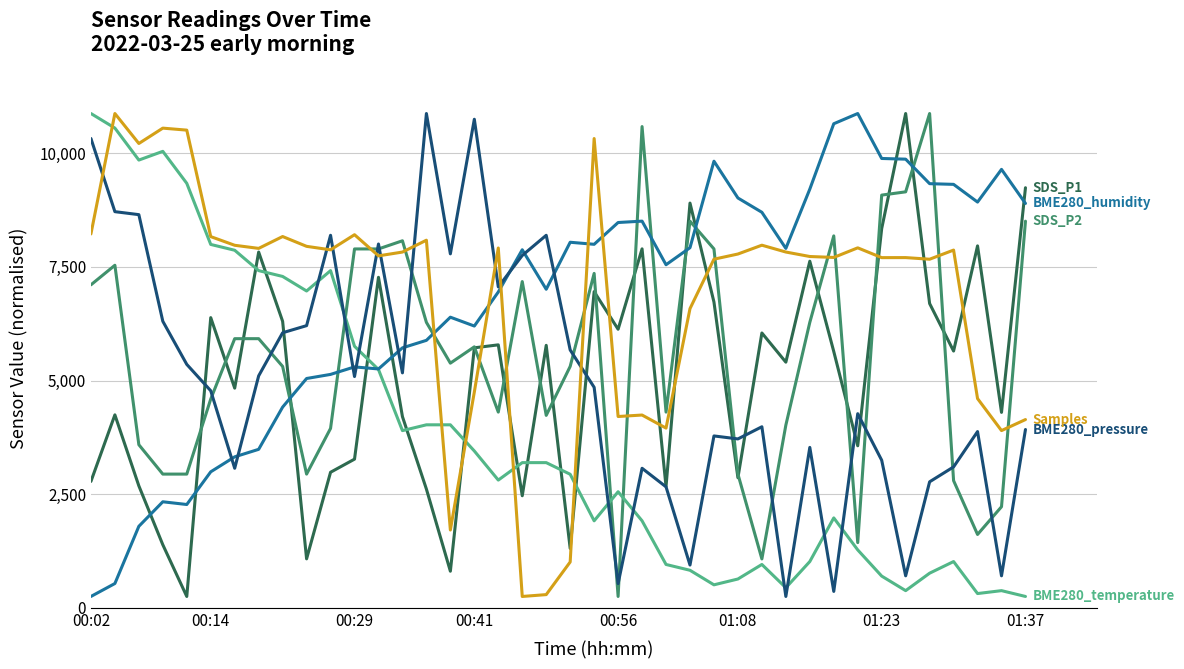

What is the smallest value displayed?

250.0